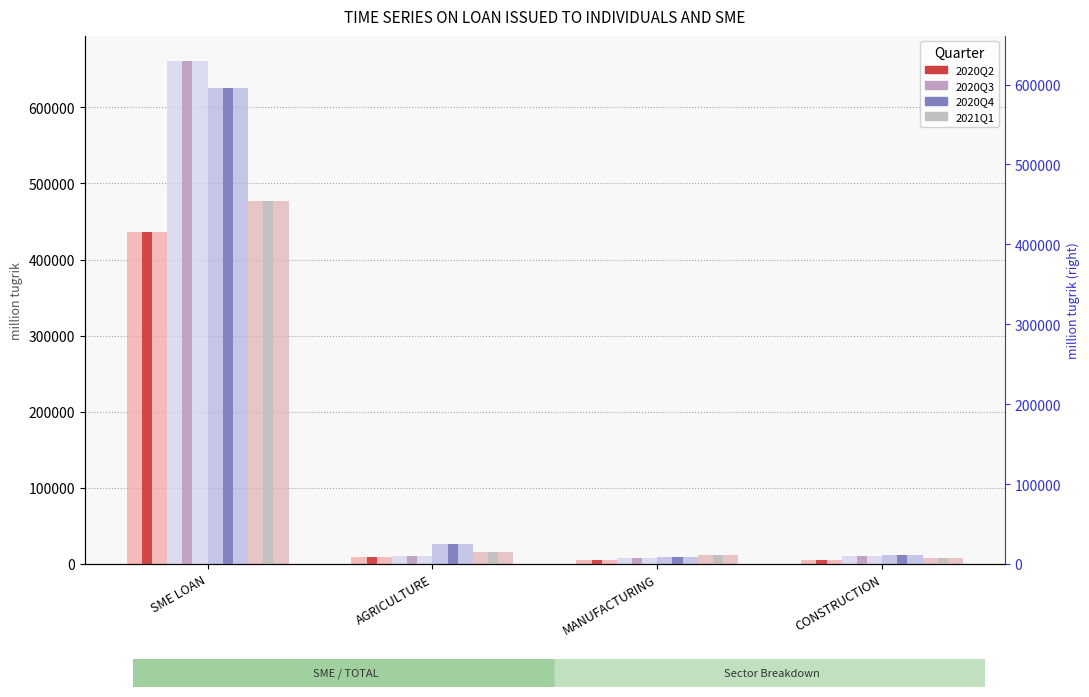

Which series changed the most between SME LOAN and CONSTRUCTION?

2020Q3